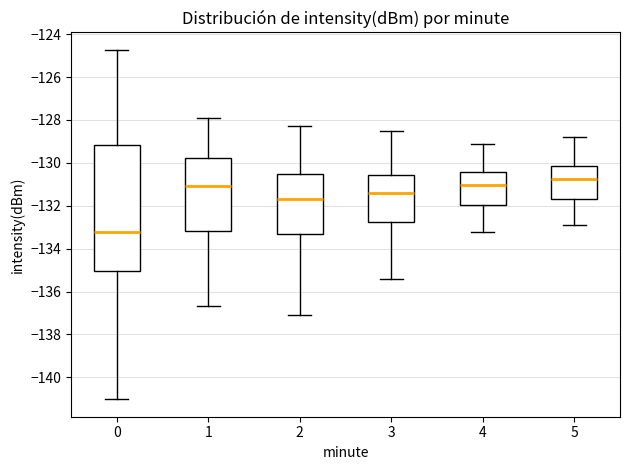

Reading left to right, transcribe this box plot: for each box, give where its median line is, the range the box spans, and where its two whiskers end, as read against the y-axis. The values are not printed on the chart, so give them approximately, as read against the axis.

0: median -133.2, box -135.0 to -129.2, whiskers -141.0 to -124.8
1: median -131.0, box -133.2 to -129.8, whiskers -136.6 to -128.0
2: median -131.6, box -133.4 to -130.6, whiskers -137.0 to -128.2
3: median -131.4, box -132.8 to -130.6, whiskers -135.4 to -128.4
4: median -131.0, box -132.0 to -130.4, whiskers -133.2 to -129.0
5: median -130.8, box -131.6 to -130.2, whiskers -132.8 to -128.8